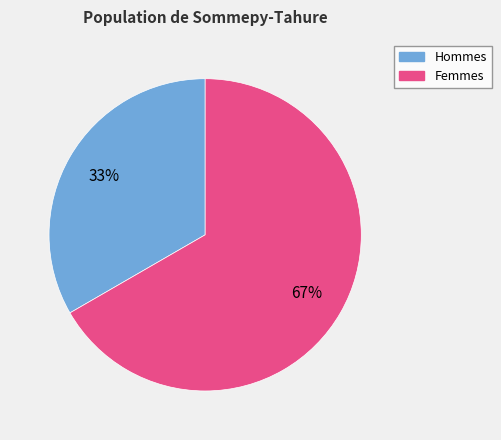

Does any single category account for the majority?

Yes